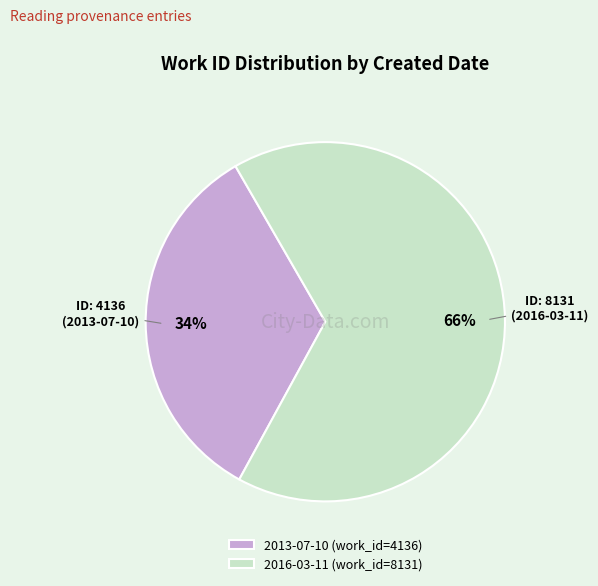

True or false: 2013-07-10 accounts for 41% of the total.

False